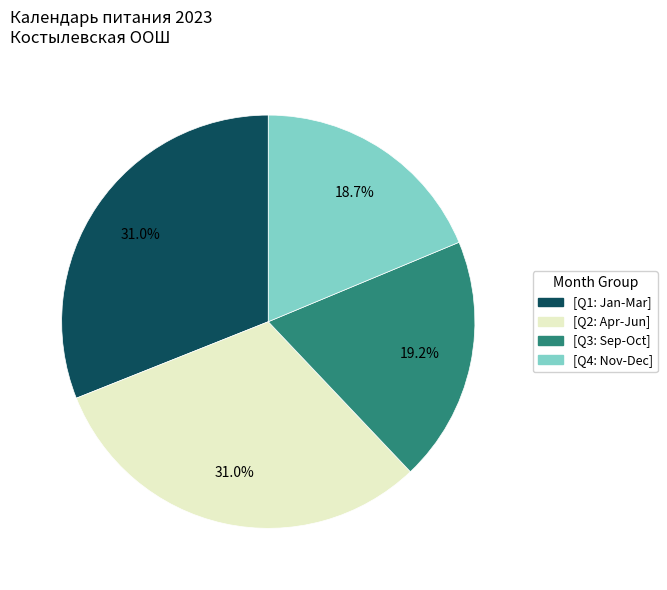

How many slices are in this pie chart?

4